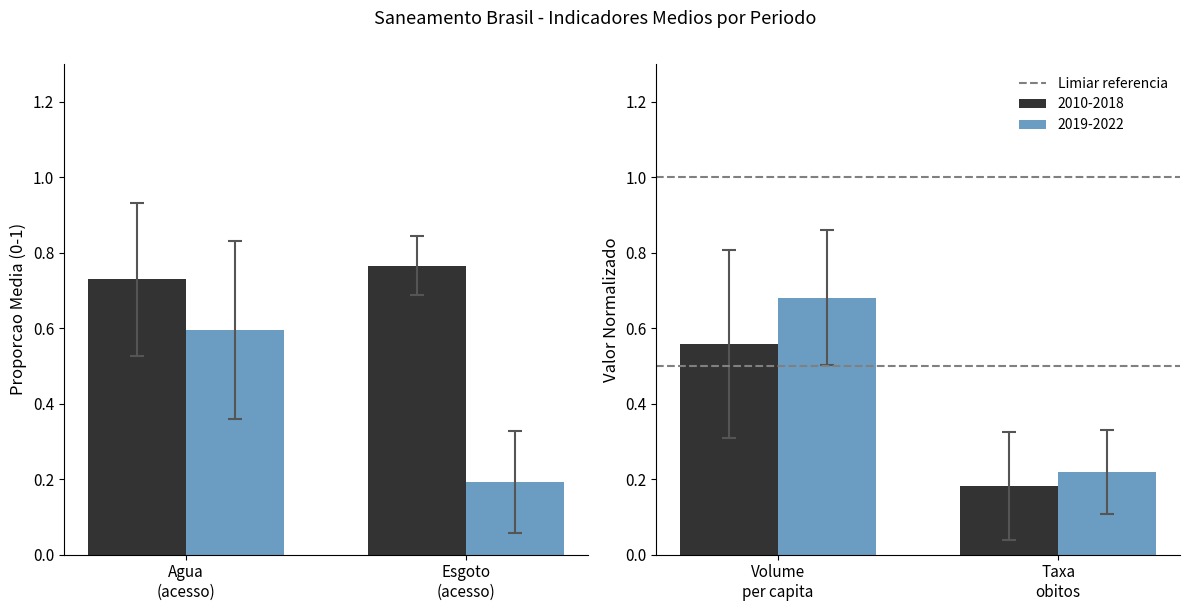

Which series has the largest total across all categories?

Media 2010-2018